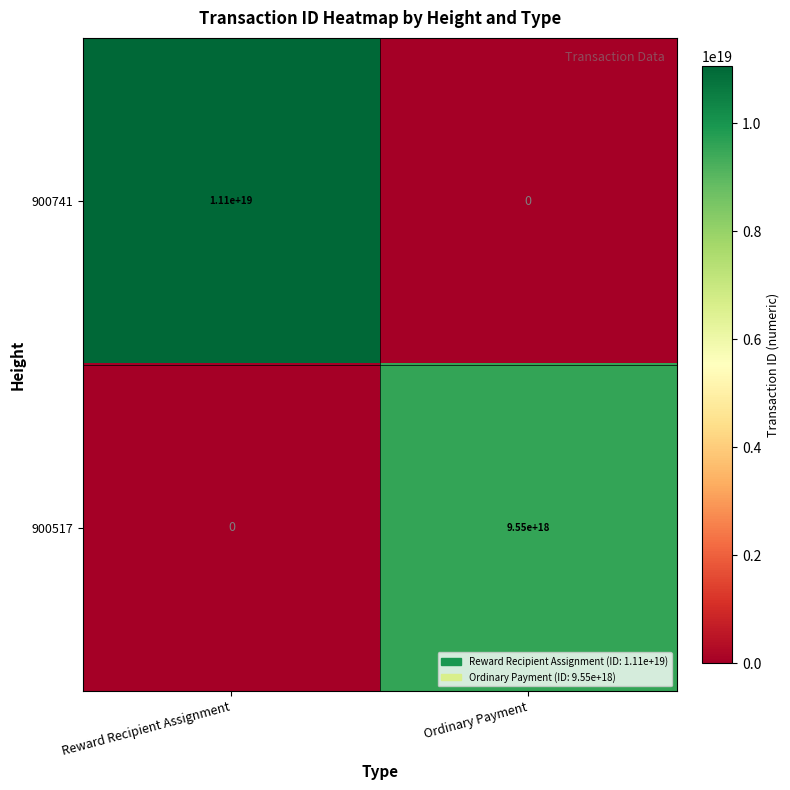

Which series has the widest spread of values?

900741